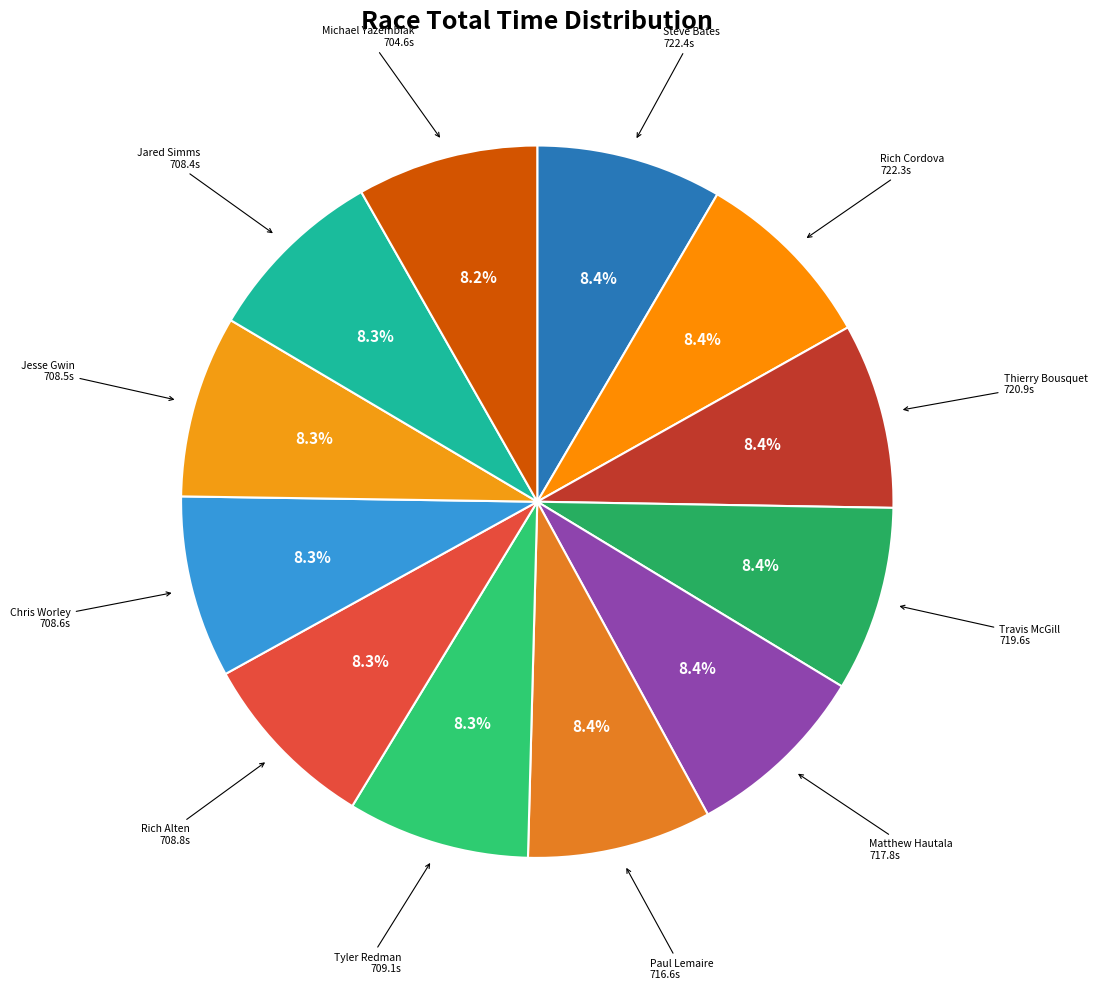

Is Tyler Redman the majority of the pie?

No